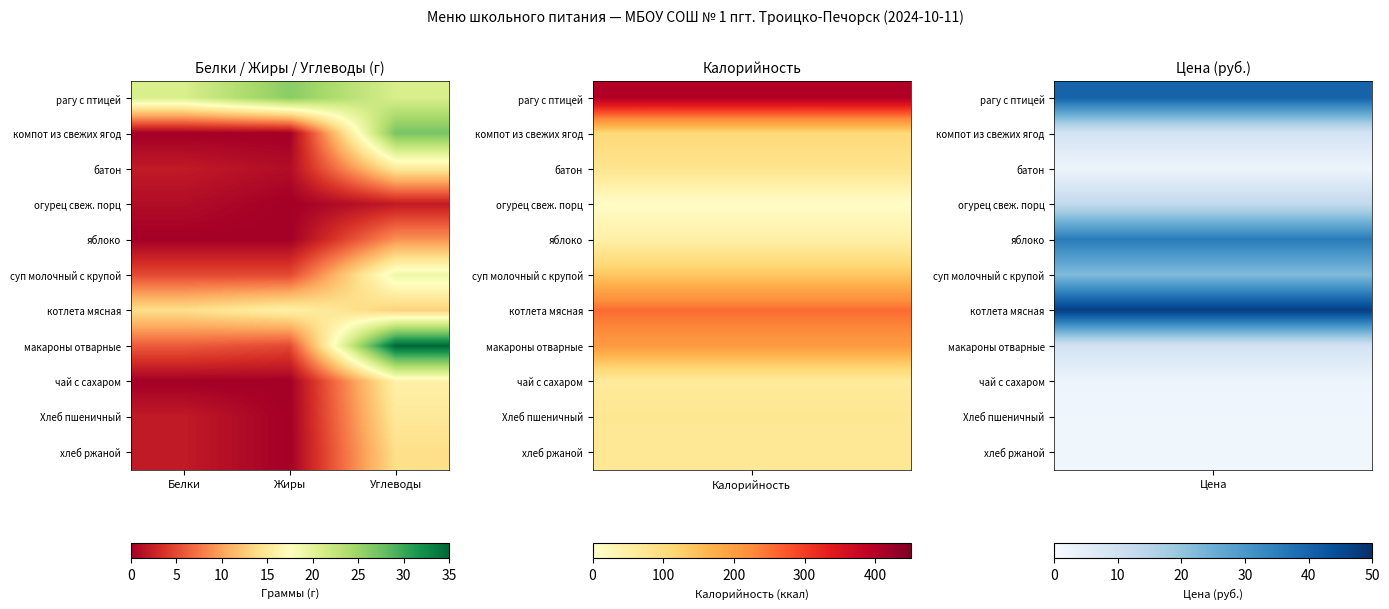

At which category is the sum across all series the highest?

Углеводы